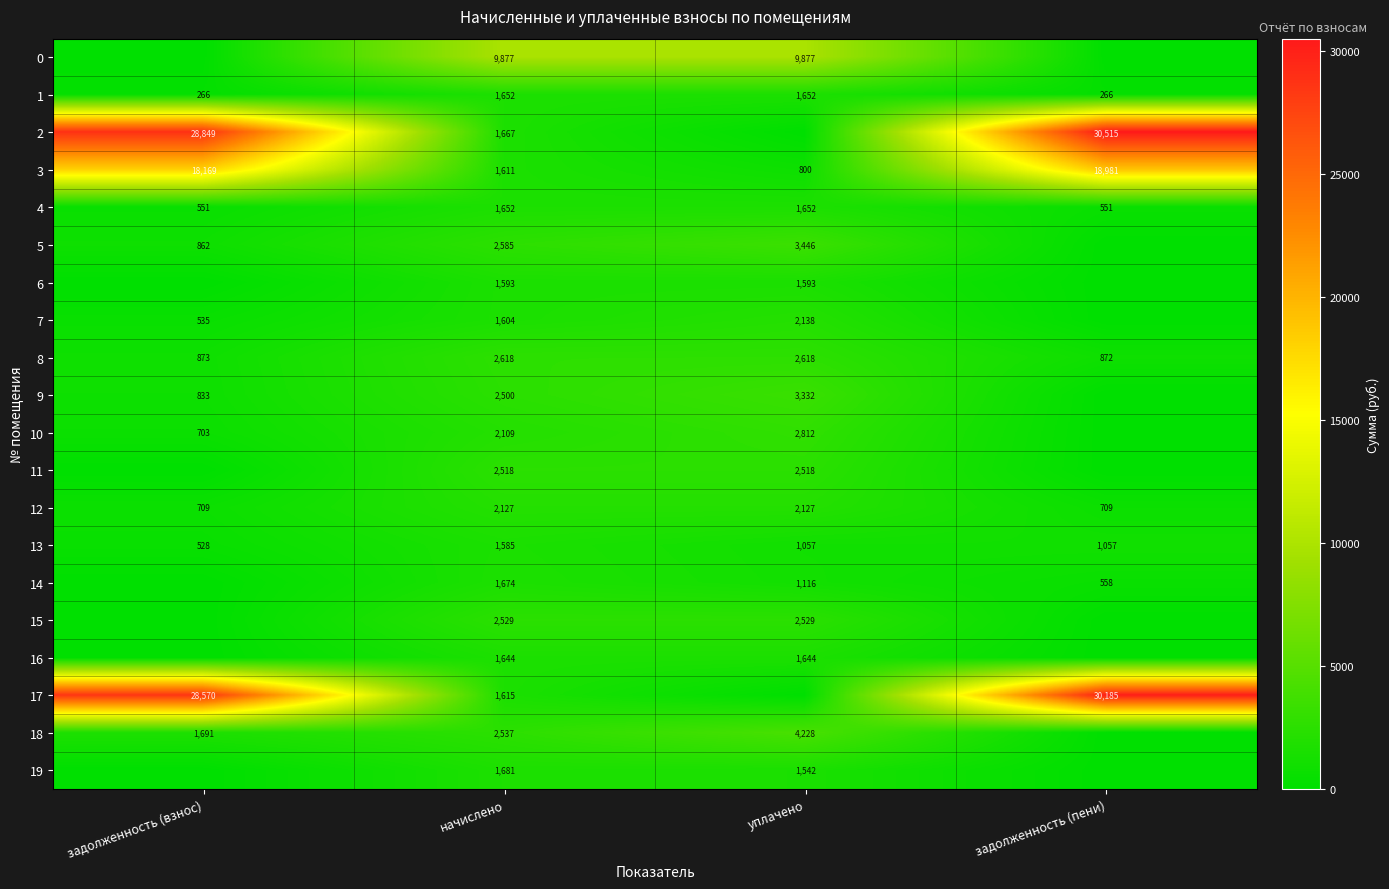

What is the difference between the highest and lowest values at начислено?

8292